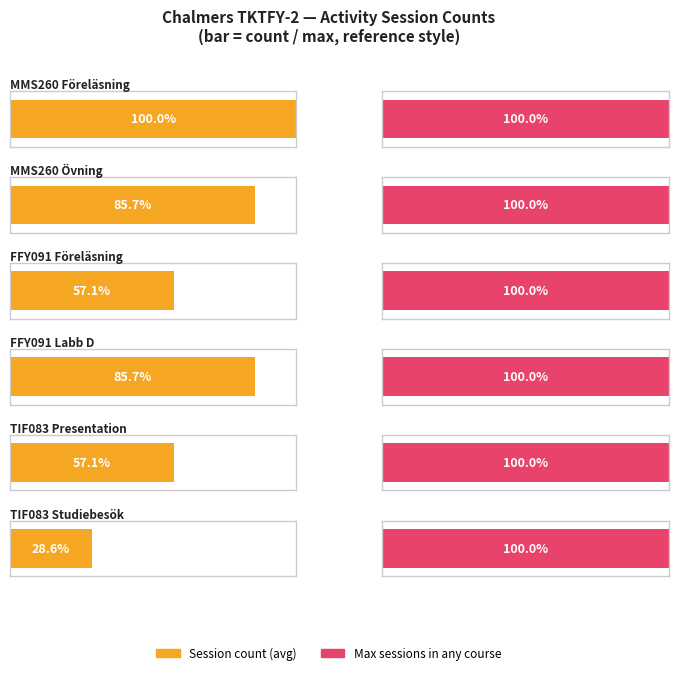

Is the value of Föreläsning at 9 greater than the value of Övning at 8?

Yes